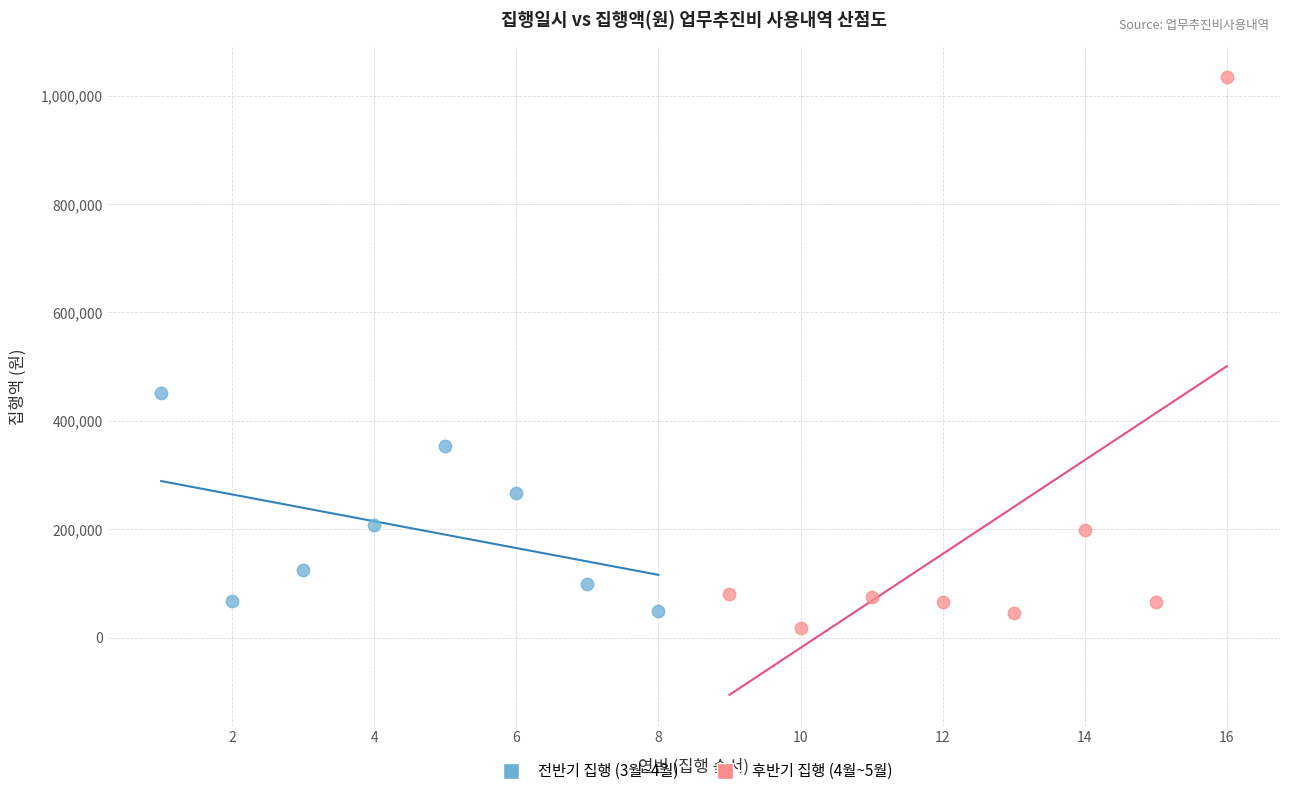

Which series contains the highest Y value?

후반기 집행 (4월~5월)